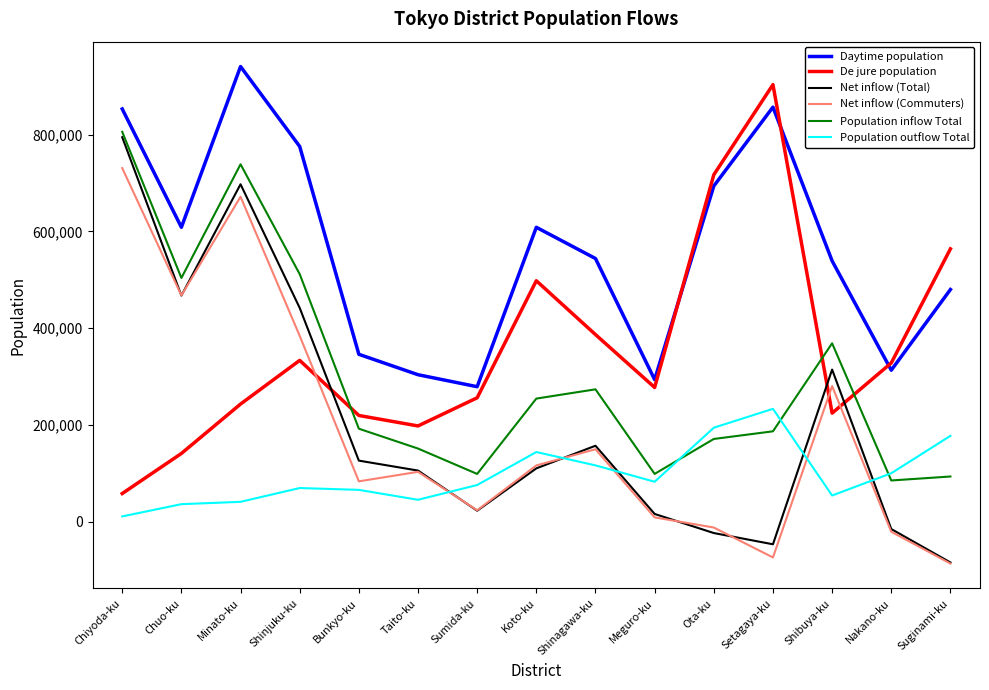

How many intersections are there between Net inflow (Total) and Population outflow Total?

5